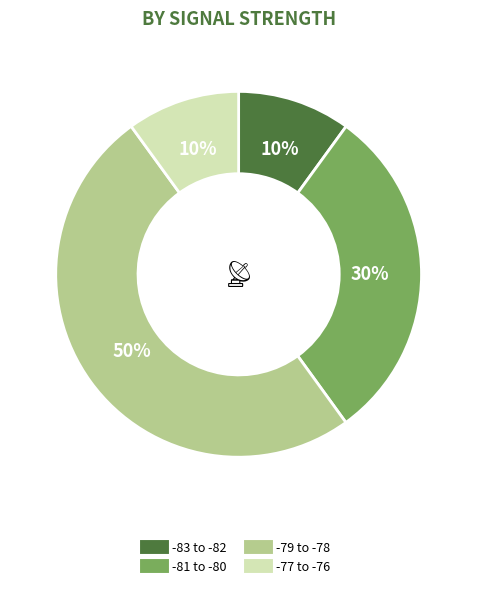

To the nearest percent, what is the average slice percentage?

25%